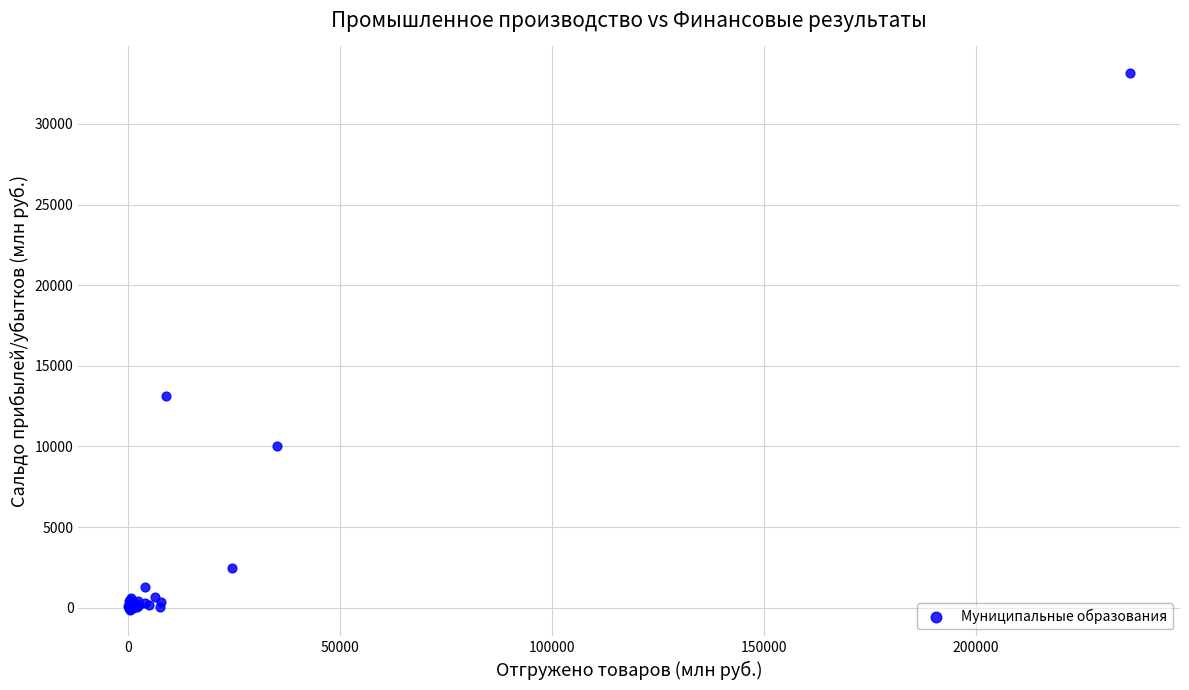

What Y value in the scatter plot is closest to 16513?

13145.3